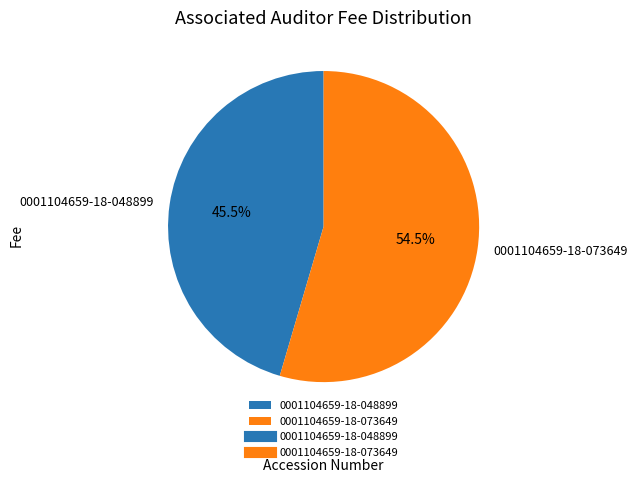

To the nearest percent, what is the average slice percentage?

50%